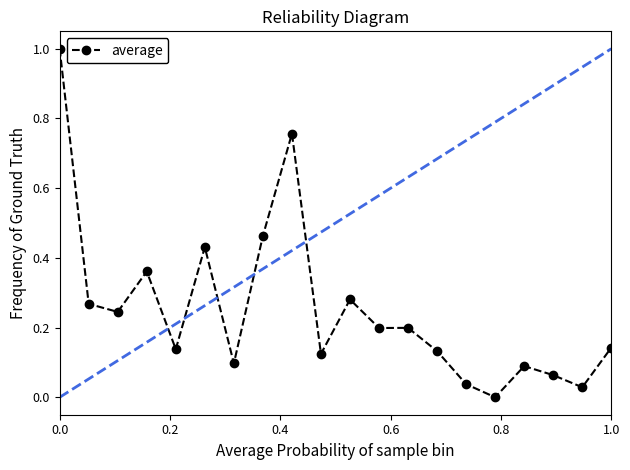

What is the sum of all values?

5.1